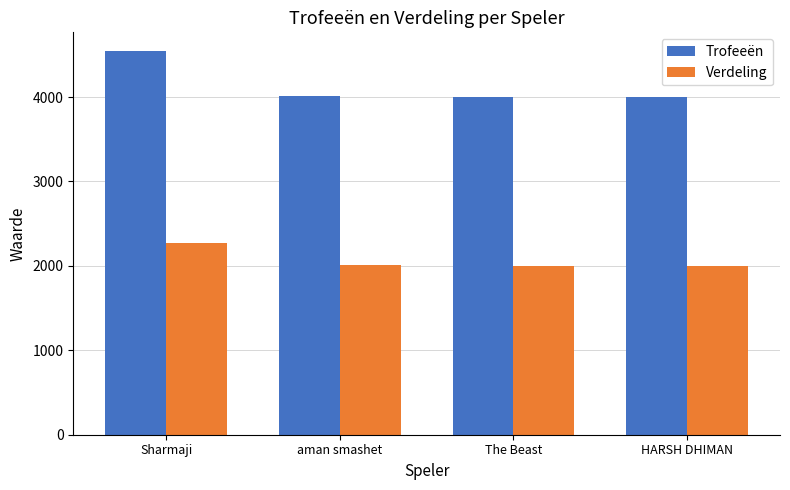

Which label corresponds to the largest value in the chart?

Sharmaji